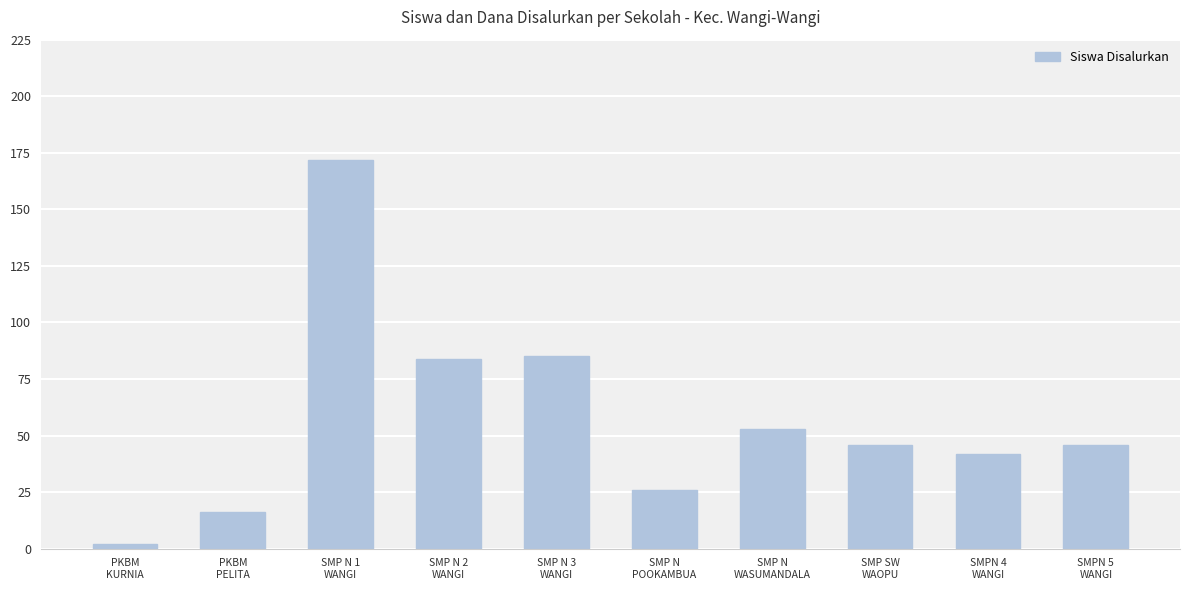

Which category has the lowest value across all series?

PKBM
KURNIA